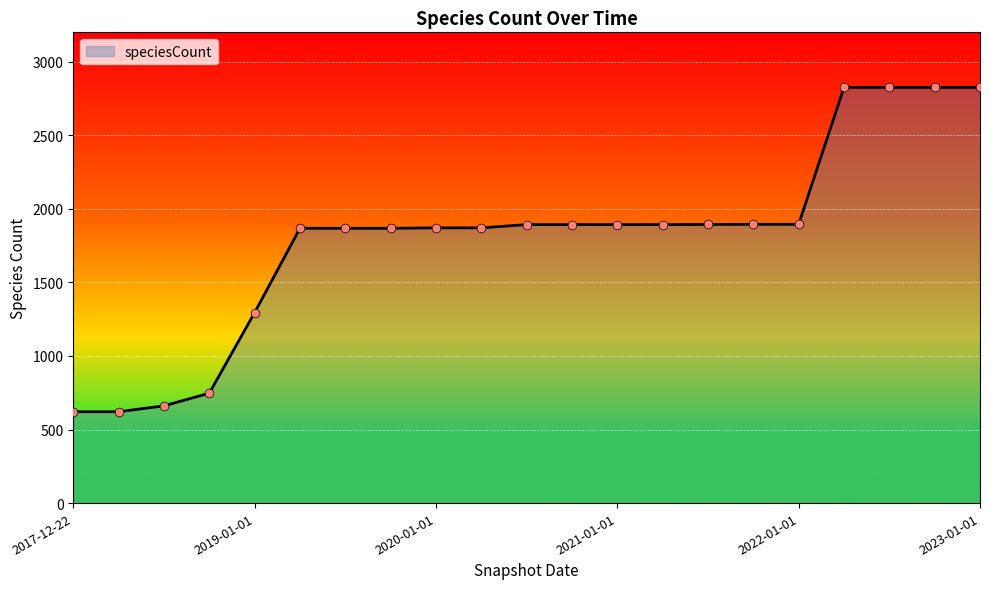

What is the maximum value shown in the chart?

2826